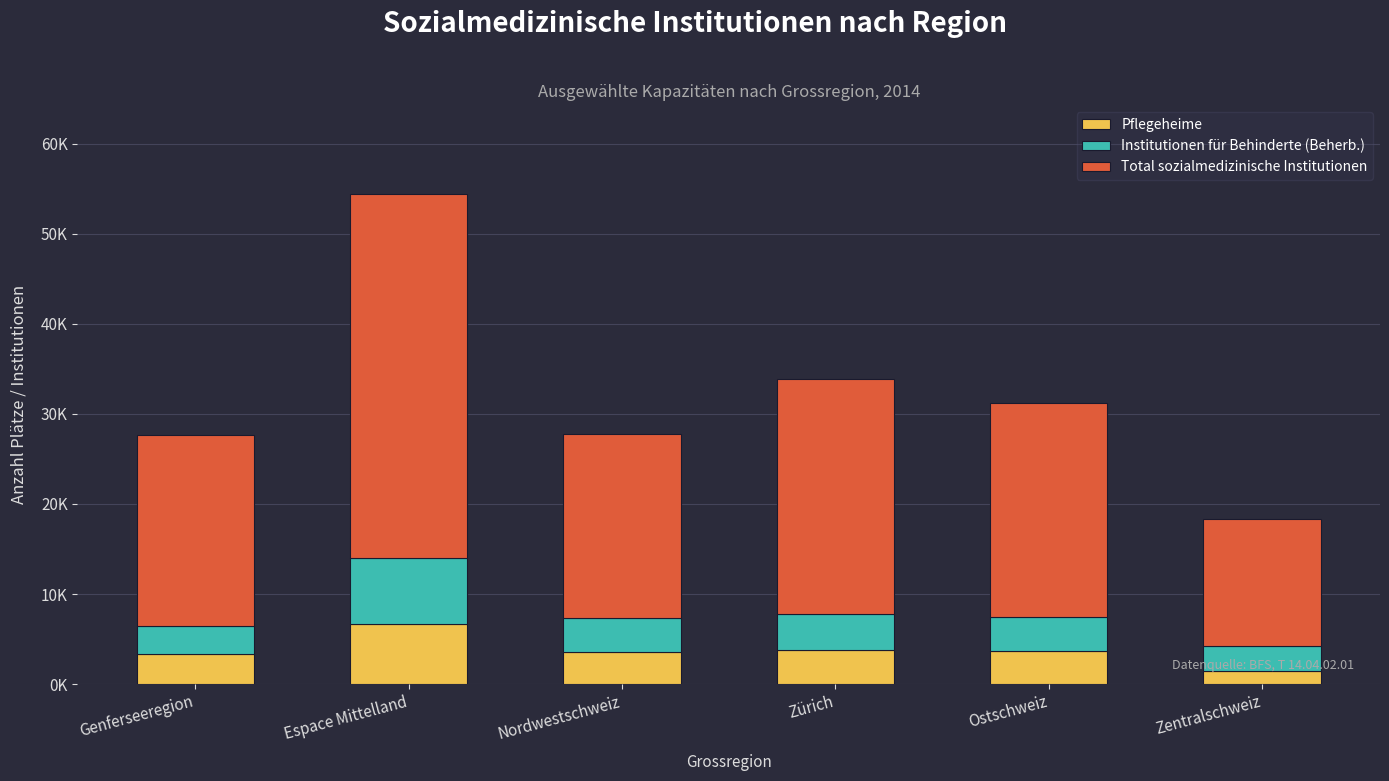

Does the chart contain stacked bars?

Yes